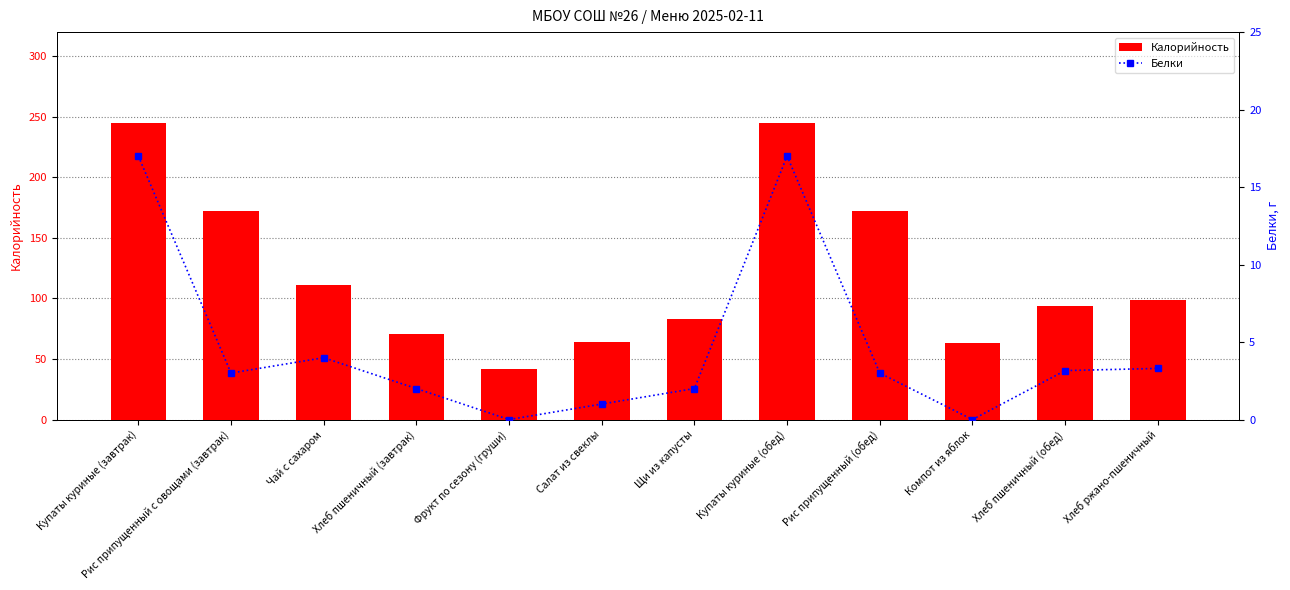

Are the bars horizontal?

No